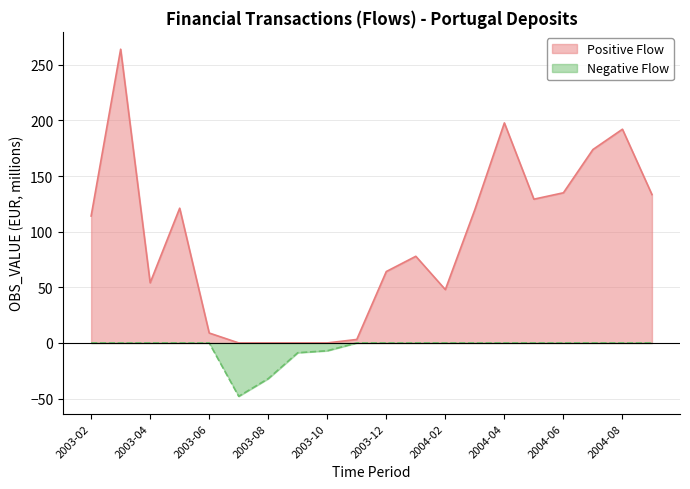

What is the difference between the OBS_VALUE values at 2003-08 and 2003-06?

8.9